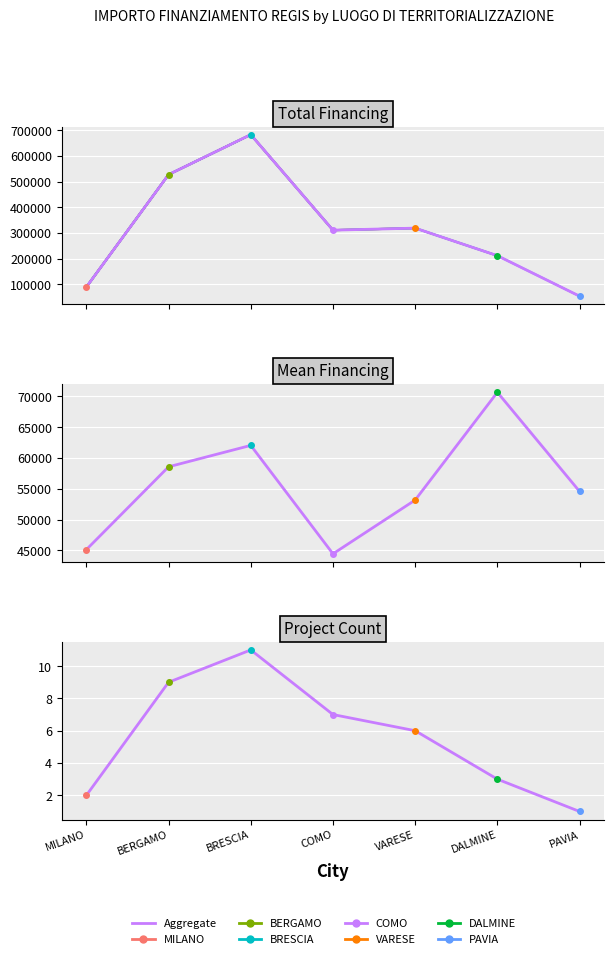

What is the smallest value displayed?

1.0